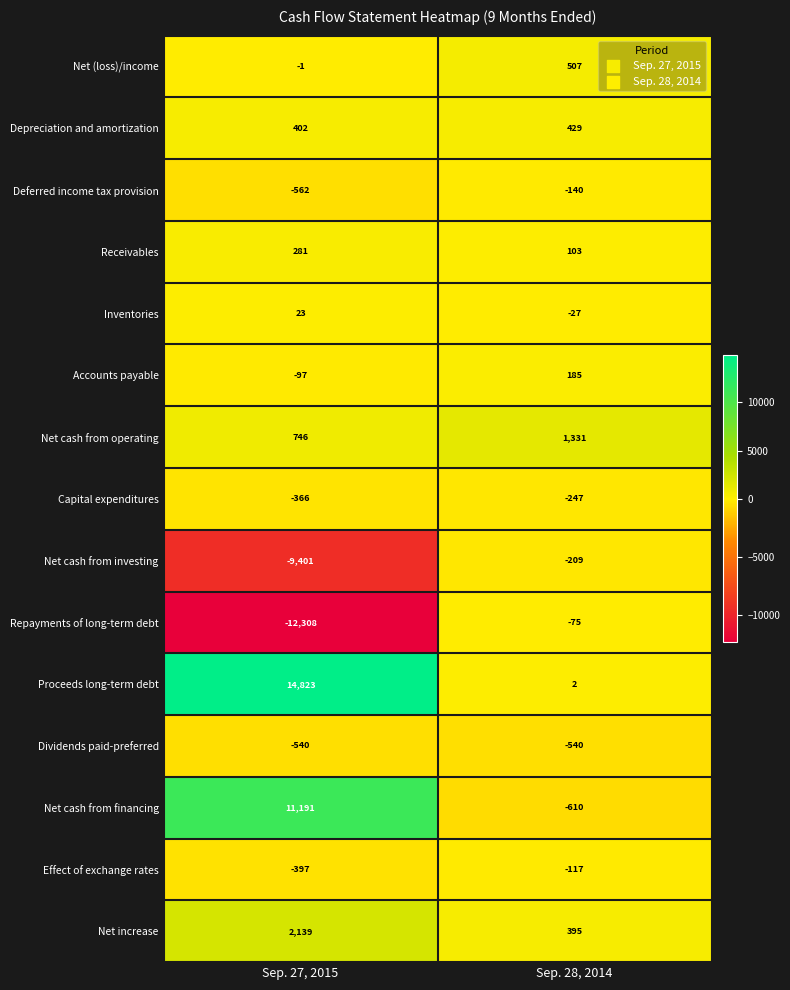

Reading right to left, extract all data points from this chart.

Net (loss)/income: 507	-1
Depreciation and amortization: 429	402
Deferred income tax provision: -140	-562
Receivables: 103	281
Inventories: -27	23
Accounts payable: 185	-97
Net cash from operating: 1331	746
Capital expenditures: -247	-366
Net cash from investing: -209	-9401
Repayments of long-term debt: -75	-12308
Proceeds long-term debt: 2	14823
Dividends paid-preferred: -540	-540
Net cash from financing: -610	11191
Effect of exchange rates: -117	-397
Net increase: 395	2139